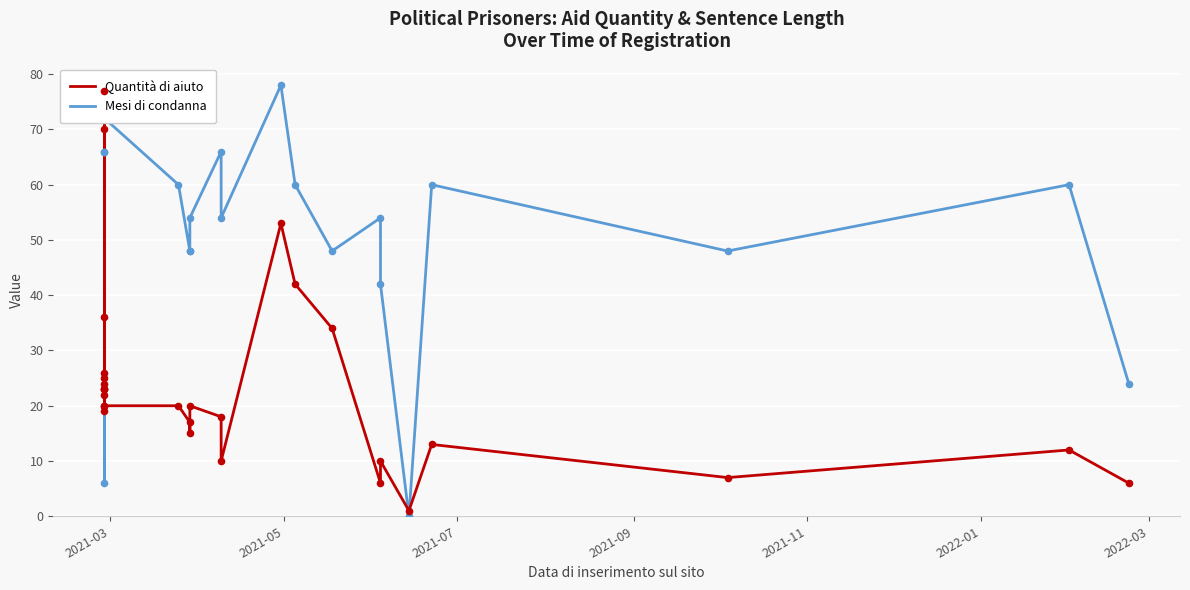

Which series reaches the maximum Y coordinate?

Mesi di condanna